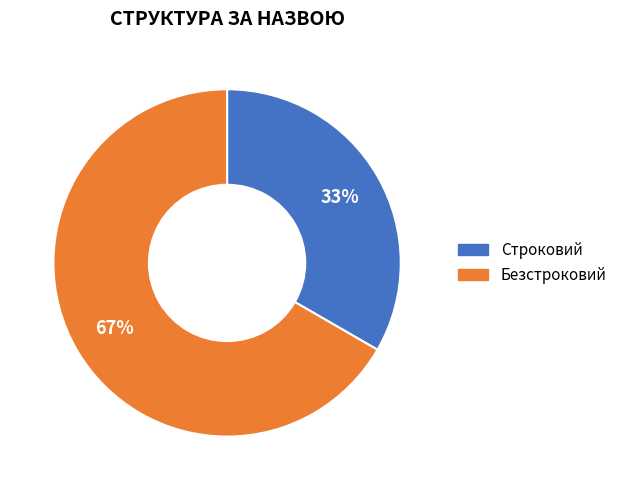

Which has a higher value, Строковий or Безстроковий?

Безстроковий